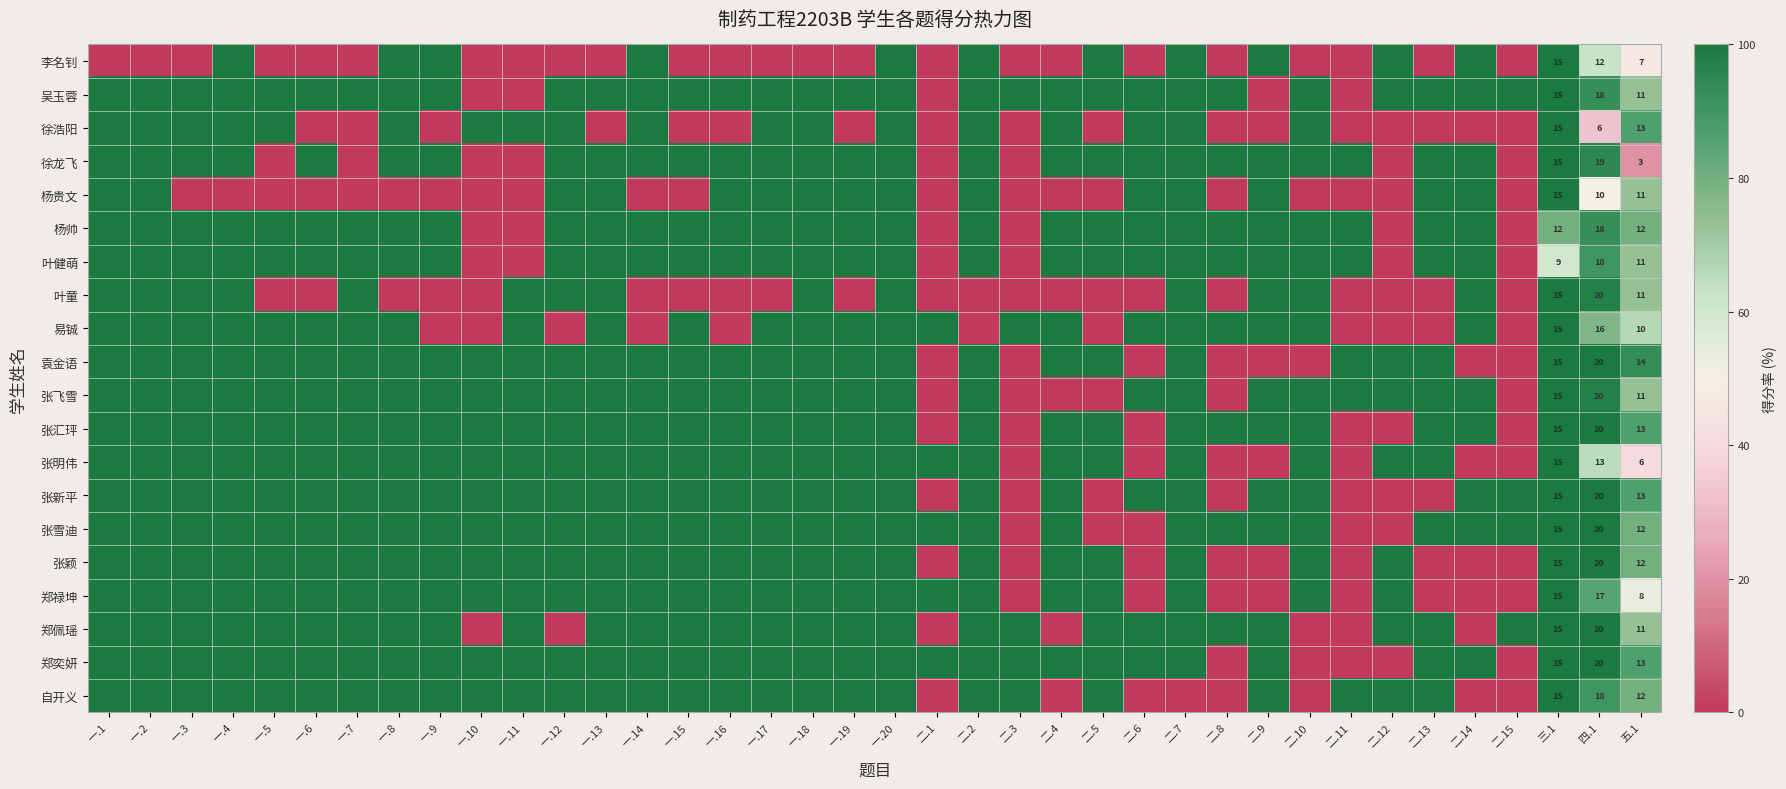

Count the number of data series in this chart.

20